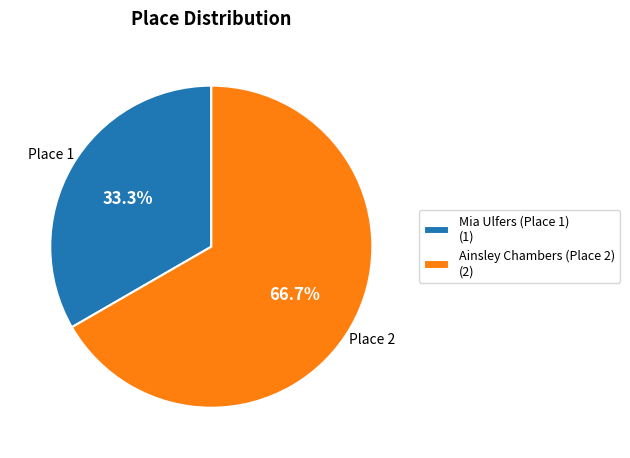

Which category accounts for the majority?

Ainsley Chambers (Place 2) (2)